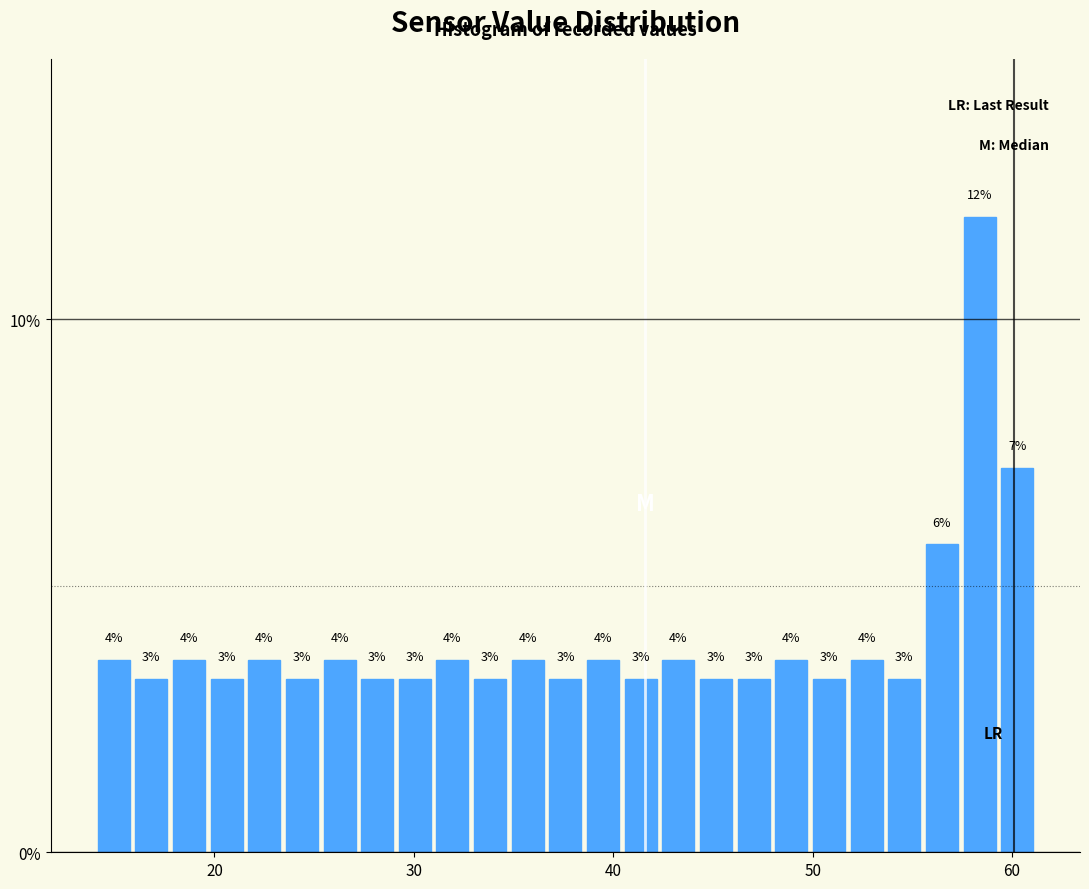

Read against the x-axis, roughly where is the centre of the tallest bar?

58